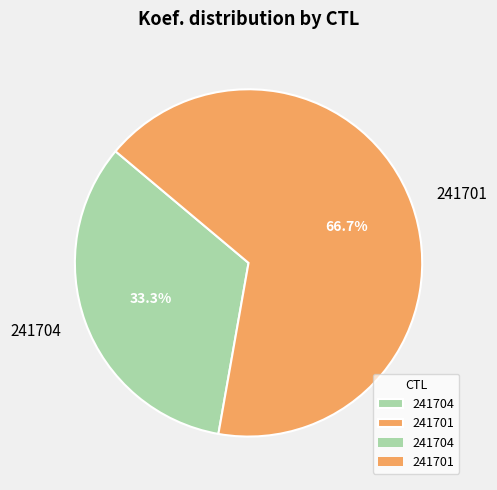

The 241704 slice represents 33% of the pie. True or false?

True